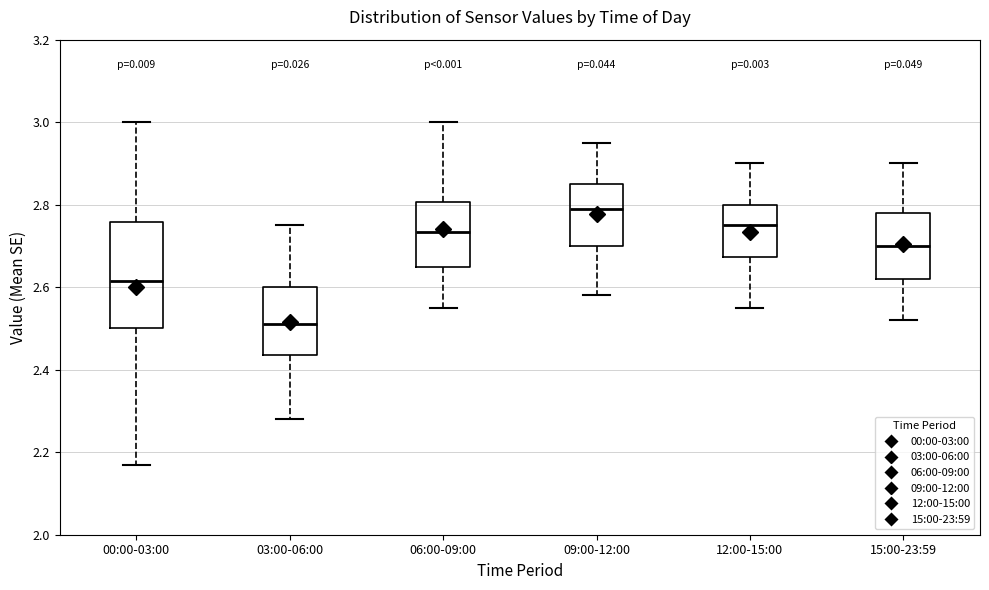

Where is the upper edge of the box for 06:00-09:00 on the y-axis? The values are not printed on the chart, so give them approximately, as read against the axis.

2.80